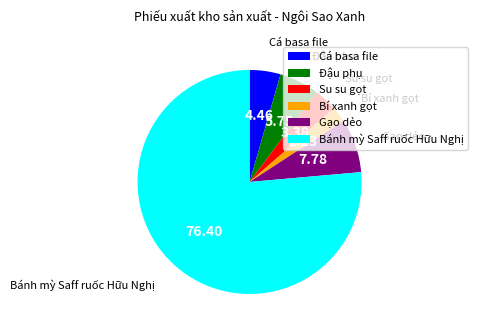

What is the largest slice in the pie chart?

Bánh mỳ Saff ruốc Hữu Nghị